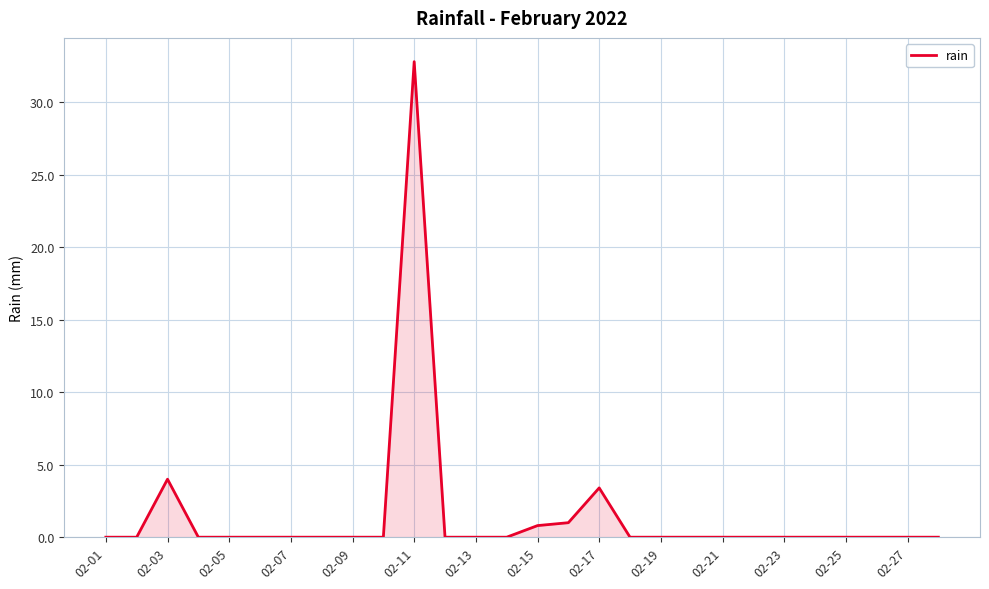

What is the difference between the maximum and minimum values?

32.8